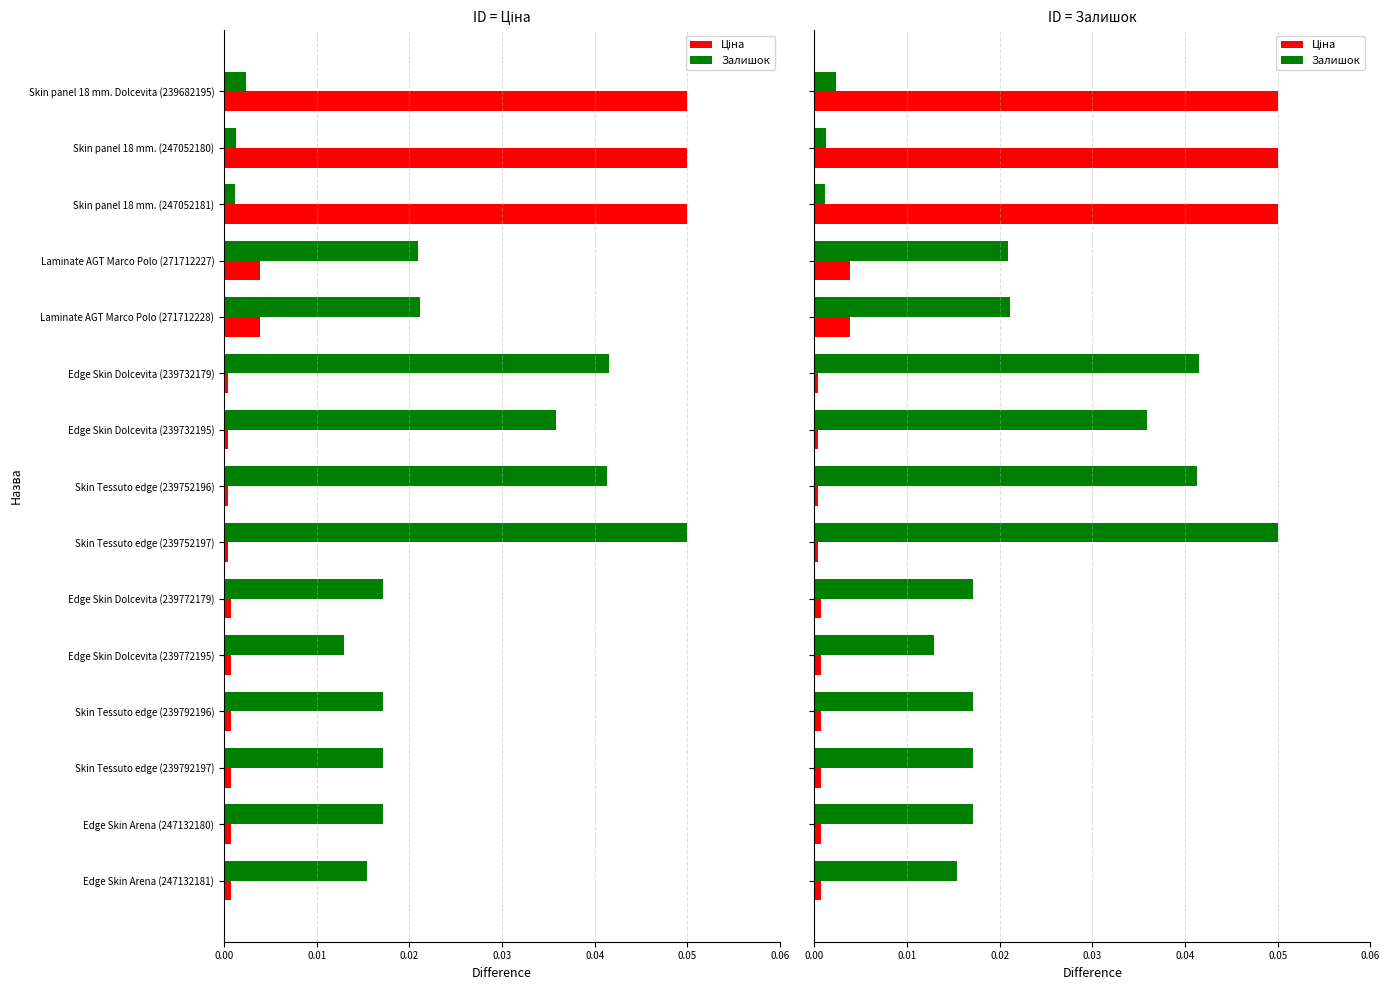

What position from the right is Laminate AGT Marco Polo (271712228)?

5